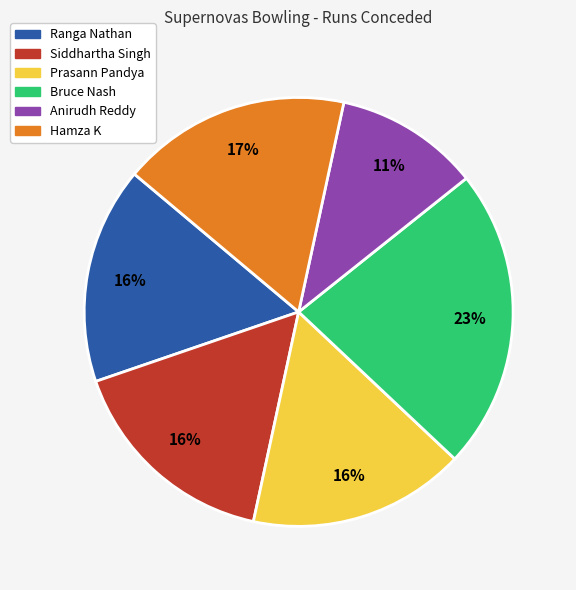

The Ranga Nathan slice represents 5% of the pie. True or false?

False